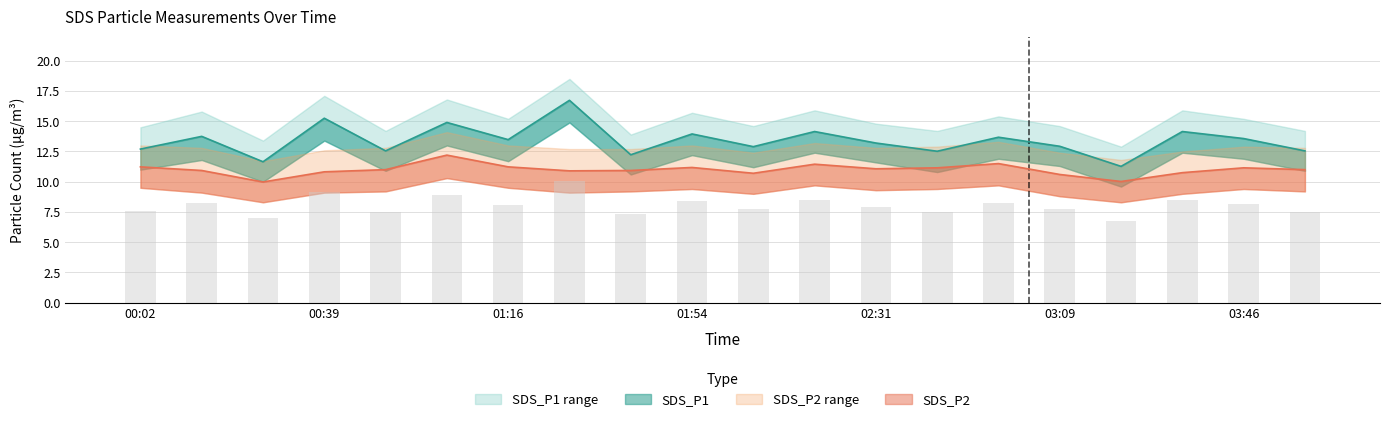

At which category is the sum across all series the highest?

01:29